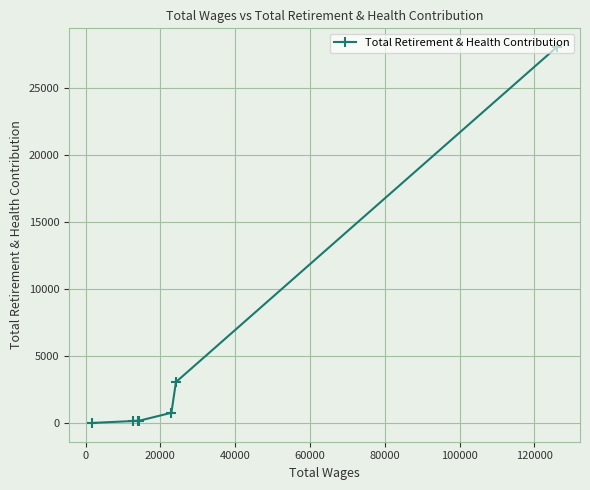

How many data points are less than 186?

3